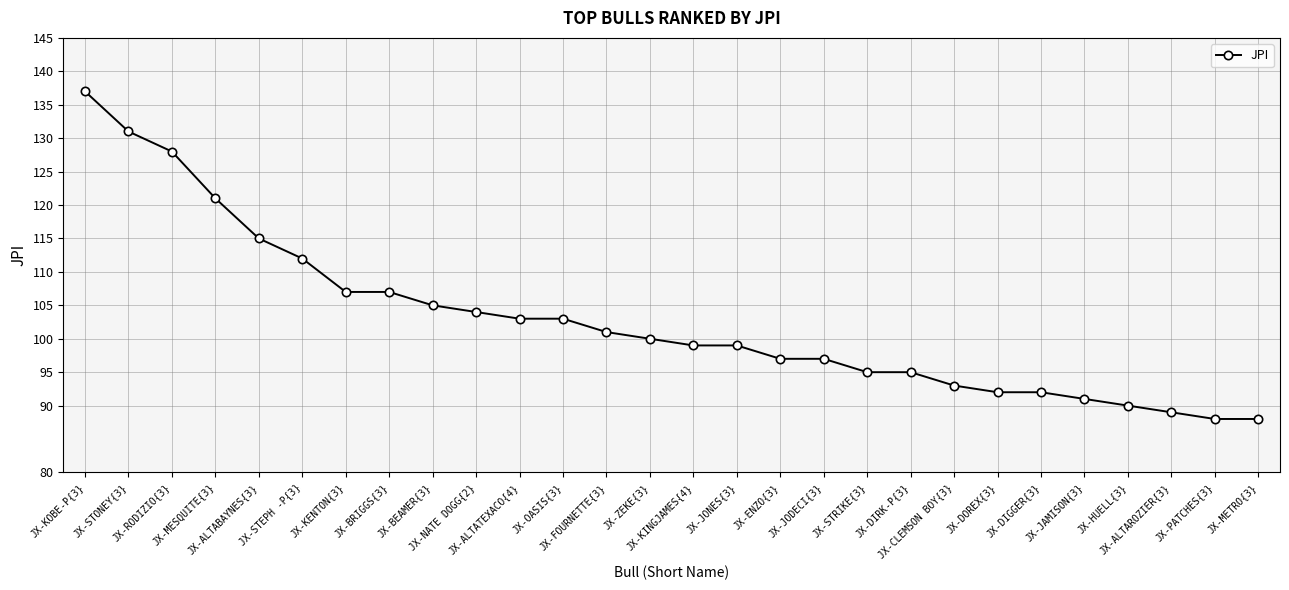

What is the difference between the maximum and minimum values?

49